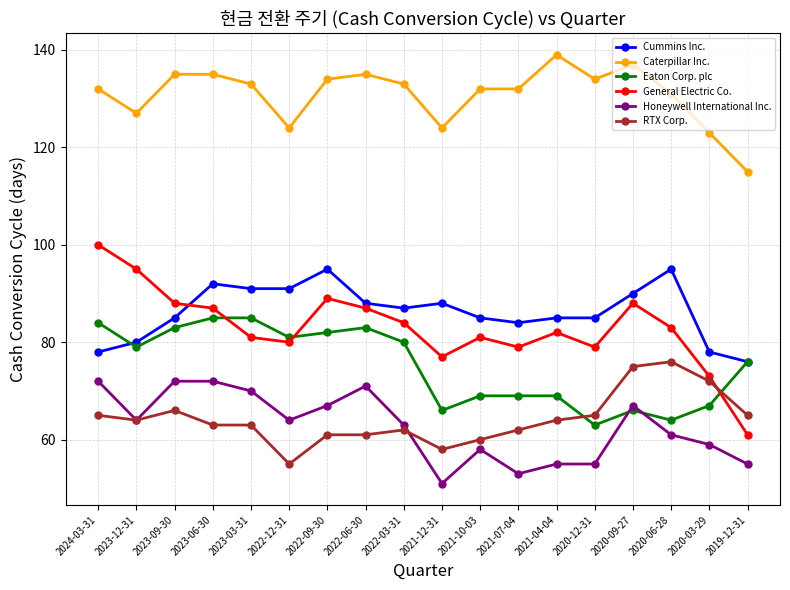

What is the sum of all Caterpillar Inc. values?

2355